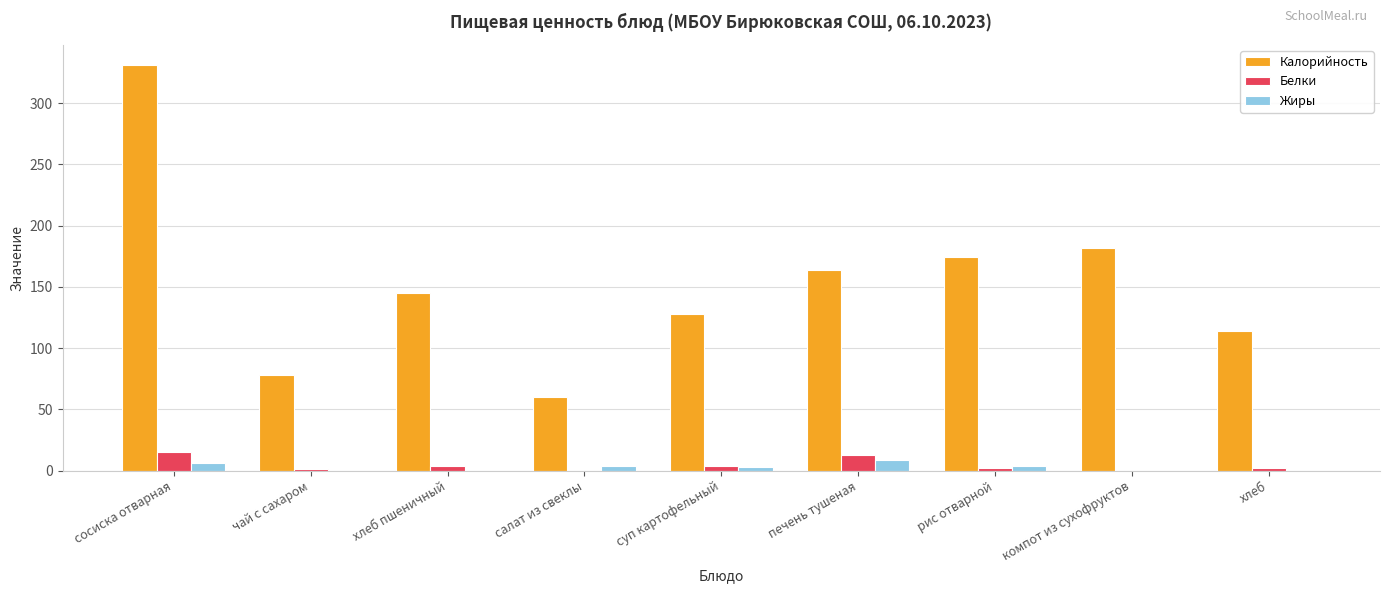

Between чай с сахаром and компот из сухофруктов, which series saw the biggest shift?

Калорийность